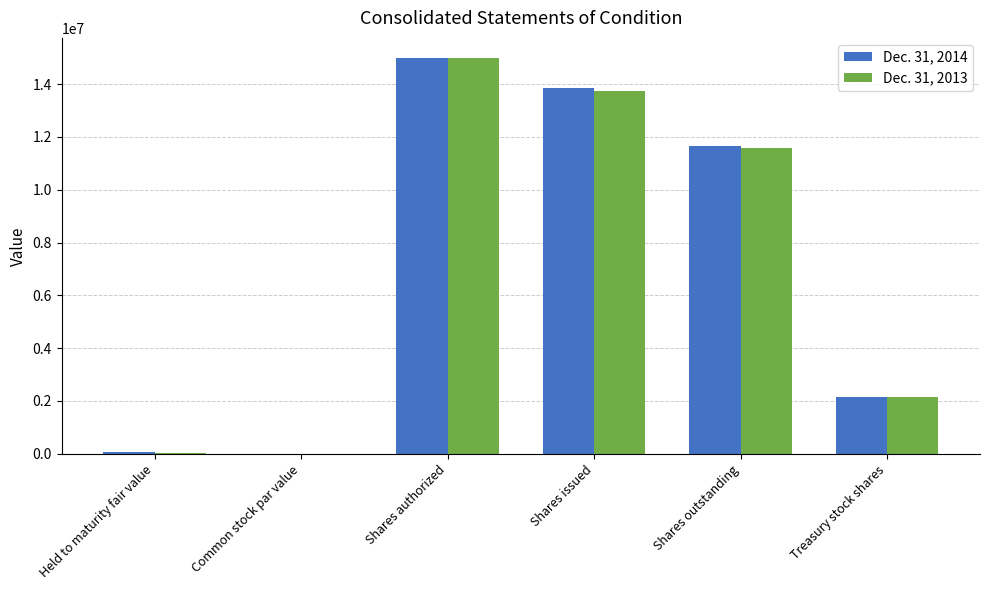

Where does the Dec. 31, 2014 series first go above 11670770?

Shares authorized